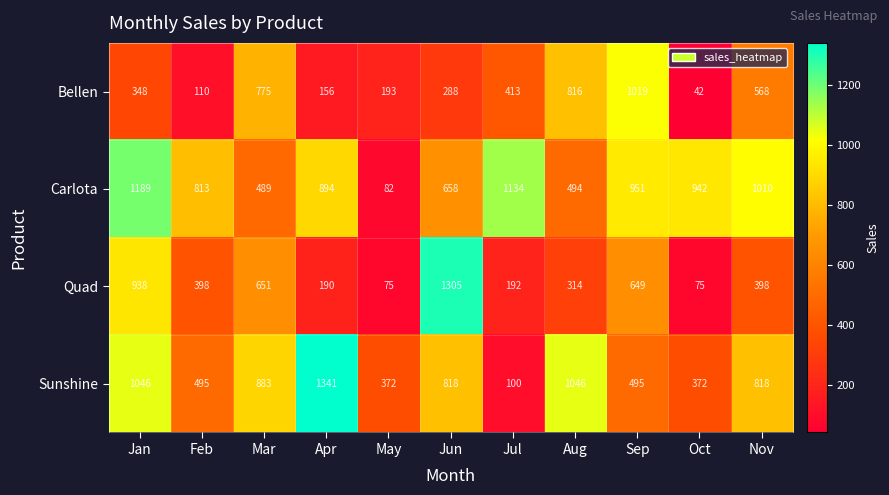

List the series in order of their peak value, lowest first.

Bellen, Carlota, Quad, Sunshine